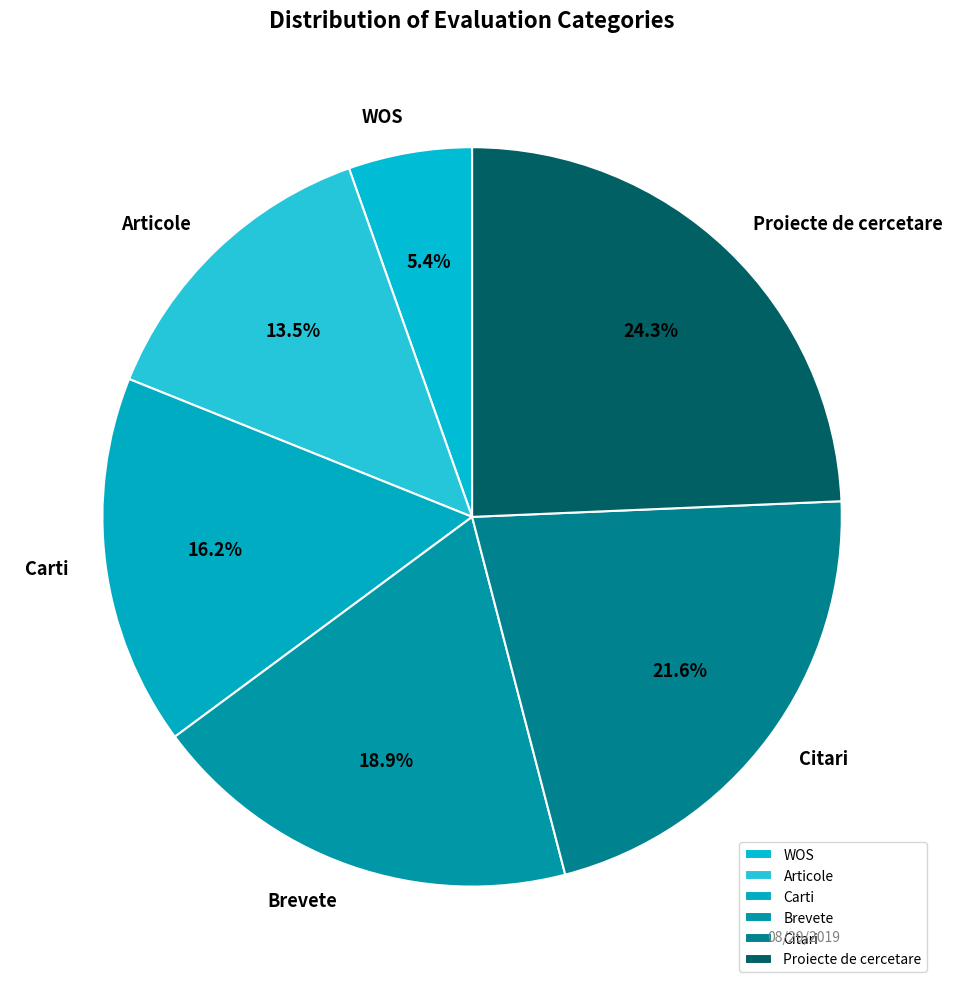

Rank the categories by value from lowest to highest.

WOS, Articole, Carti, Brevete, Citari, Proiecte de cercetare